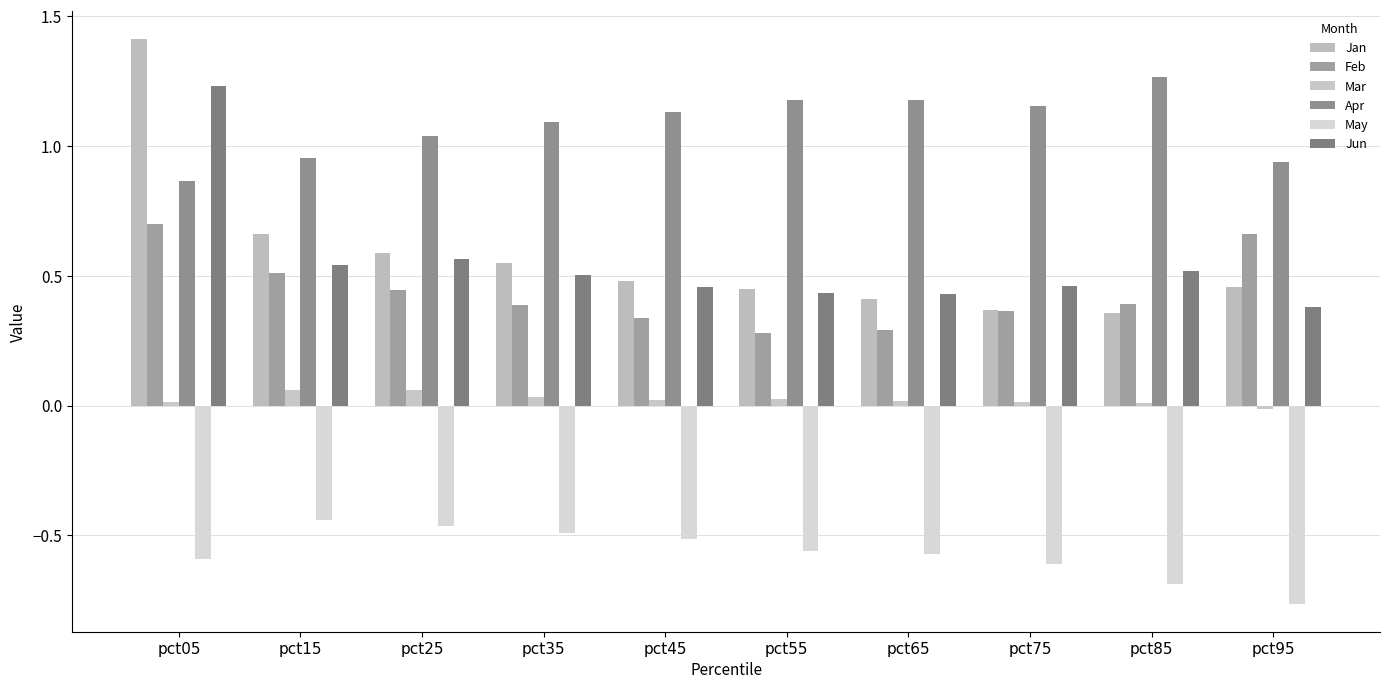

True or false: Jun has a value of 0.6 at pct25.

True